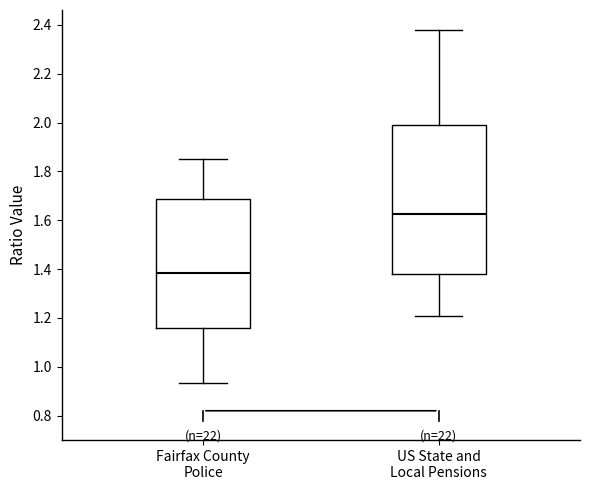

Where is the upper edge of the box for Fairfax County Police on the y-axis? The values are not printed on the chart, so give them approximately, as read against the axis.

1.68